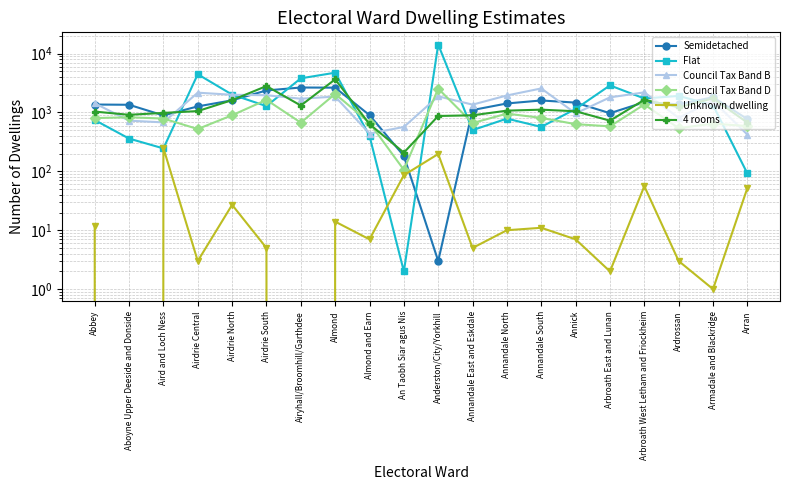

Count the number of categories in the chart.

20